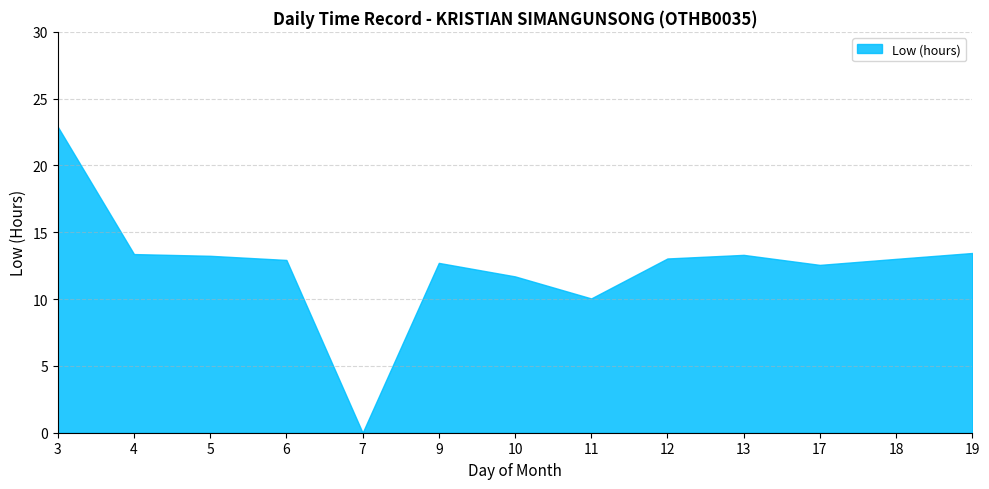

Is it true that the value at 4 is 13.4?

True